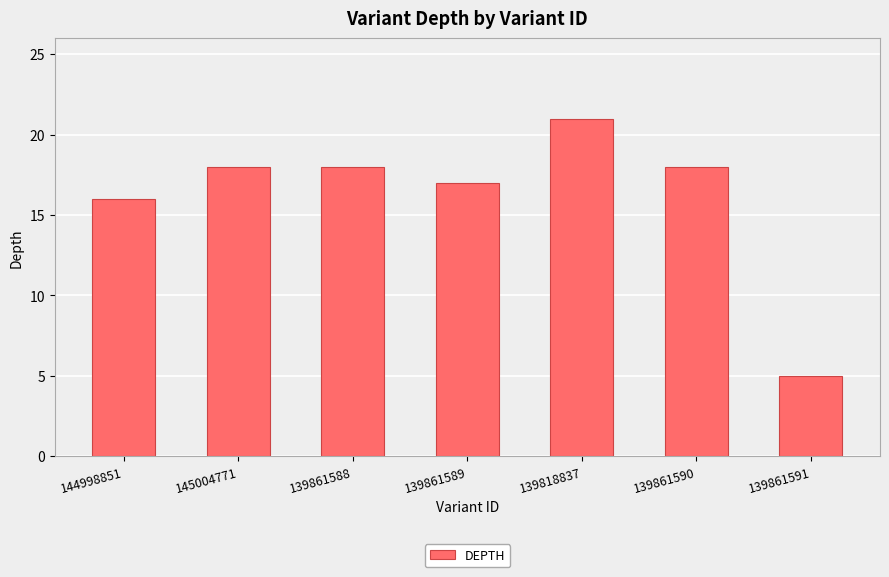

Is it true that the value at 139861589 is 27?

False